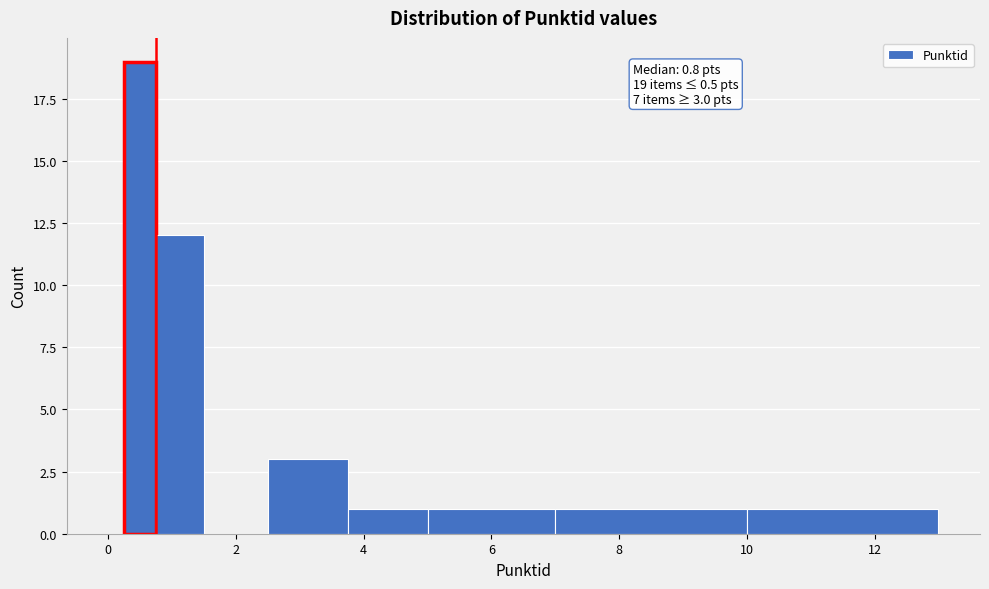

Around what value on the x-axis is the tallest bar? Give the approximate position of its centre, as read against the axis.

0.6